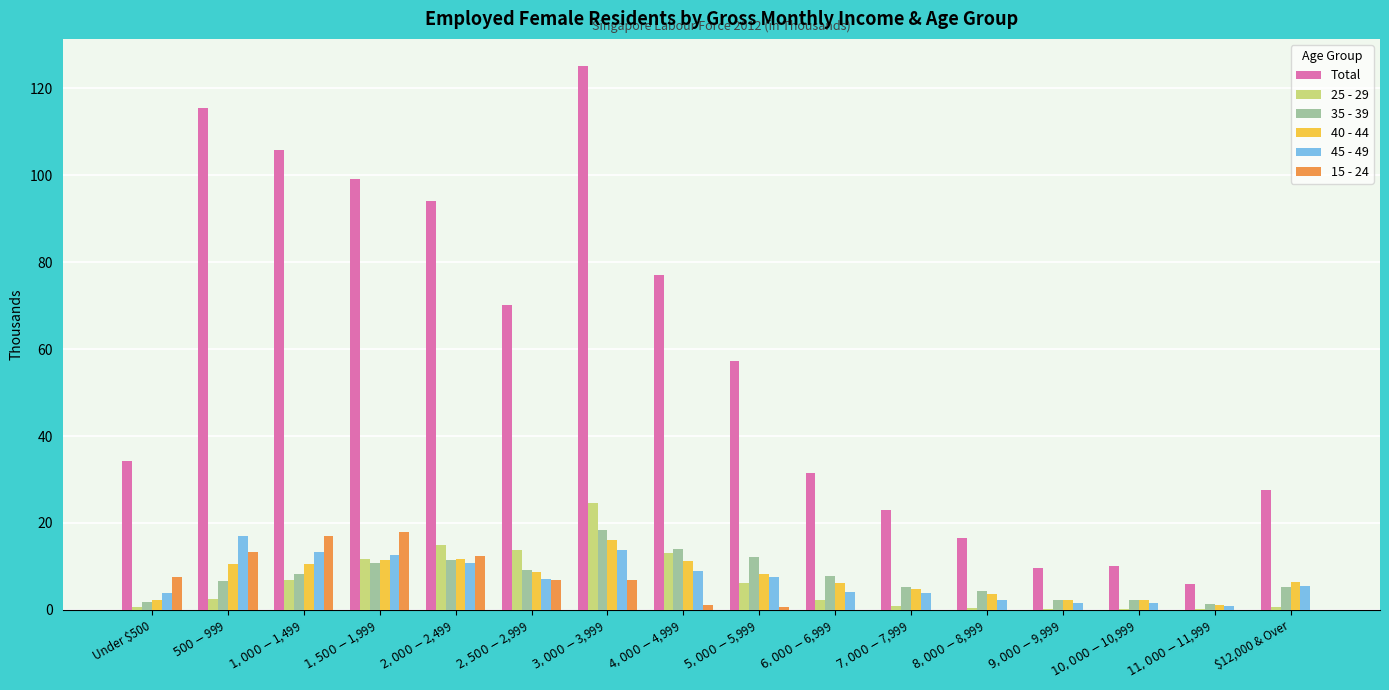

Reading left to right, list all the values displayed in this chart.

Total: Under $500=34.2	$500-$999=115.5	$1,000-$1,499=105.8	$1,500-$1,999=99.1	$2,000-$2,499=94.0	$2,500-$2,999=70.2	$3,000-$3,999=125.1	$4,000-$4,999=77.0	$5,000-$5,999=57.2	$6,000-$6,999=31.5	$7,000-$7,999=23.0	$8,000-$8,999=16.6	$9,000-$9,999=9.7	$10,000-$10,999=10.0	$11,000-$11,999=6.0	$12,000 & Over=27.5
25 - 29: Under $500=0.7	$500-$999=2.5	$1,000-$1,499=6.9	$1,500-$1,999=11.8	$2,000-$2,499=14.9	$2,500-$2,999=13.8	$3,000-$3,999=24.6	$4,000-$4,999=13.0	$5,000-$5,999=6.1	$6,000-$6,999=2.3	$7,000-$7,999=0.9	$8,000-$8,999=0.5	$9,000-$9,999=0.2	$10,000-$10,999=0.2	$11,000-$11,999=0.2	$12,000 & Over=0.6
35 - 39: Under $500=1.8	$500-$999=6.6	$1,000-$1,499=8.2	$1,500-$1,999=10.9	$2,000-$2,499=11.5	$2,500-$2,999=9.3	$3,000-$3,999=18.3	$4,000-$4,999=14.1	$5,000-$5,999=12.1	$6,000-$6,999=7.7	$7,000-$7,999=5.2	$8,000-$8,999=4.3	$9,000-$9,999=2.3	$10,000-$10,999=2.3	$11,000-$11,999=1.4	$12,000 & Over=5.2
40 - 44: Under $500=2.4	$500-$999=10.6	$1,000-$1,499=10.6	$1,500-$1,999=11.4	$2,000-$2,499=11.8	$2,500-$2,999=8.8	$3,000-$3,999=16.0	$4,000-$4,999=11.3	$5,000-$5,999=8.2	$6,000-$6,999=6.2	$7,000-$7,999=4.8	$8,000-$8,999=3.6	$9,000-$9,999=2.3	$10,000-$10,999=2.3	$11,000-$11,999=1.2	$12,000 & Over=6.5
45 - 49: Under $500=4.0	$500-$999=16.9	$1,000-$1,499=13.4	$1,500-$1,999=12.7	$2,000-$2,499=10.8	$2,500-$2,999=7.2	$3,000-$3,999=13.8	$4,000-$4,999=9.0	$5,000-$5,999=7.5	$6,000-$6,999=4.2	$7,000-$7,999=3.8	$8,000-$8,999=2.2	$9,000-$9,999=1.6	$10,000-$10,999=1.5	$11,000-$11,999=0.9	$12,000 & Over=5.5
15 - 24: Under $500=7.5	$500-$999=13.4	$1,000-$1,499=17.0	$1,500-$1,999=18.0	$2,000-$2,499=12.4	$2,500-$2,999=6.8	$3,000-$3,999=6.9	$4,000-$4,999=1.2	$5,000-$5,999=0.6	$6,000-$6,999=0.1	$7,000-$7,999=0.0	$8,000-$8,999=0.0	$9,000-$9,999=0.0	$10,000-$10,999=0.0	$11,000-$11,999=0.0	$12,000 & Over=0.0